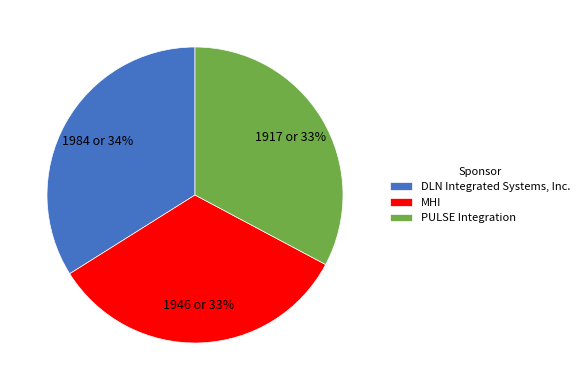

Approximately how many times larger is the value at MHI compared to PULSE Integration?

1.0